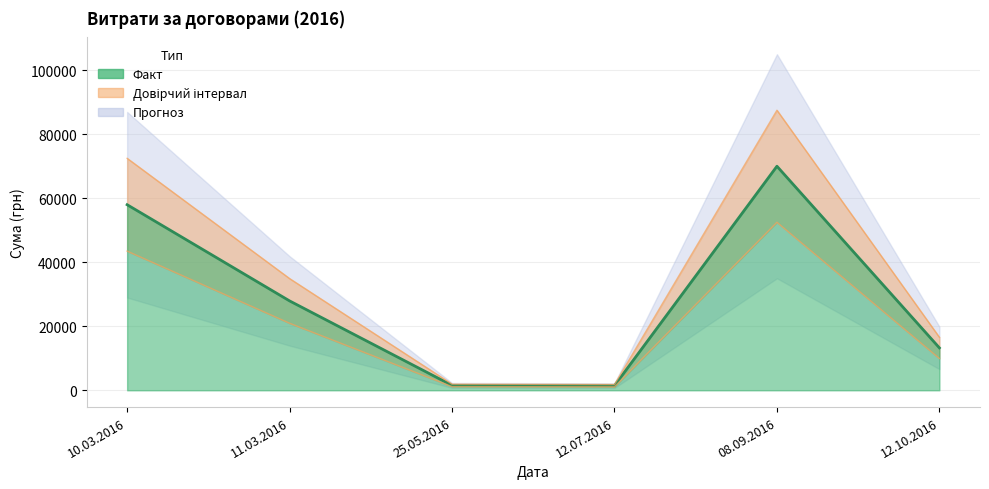

Rank the categories by value from lowest to highest.

12.07.2016, 25.05.2016, 12.10.2016, 11.03.2016, 10.03.2016, 08.09.2016